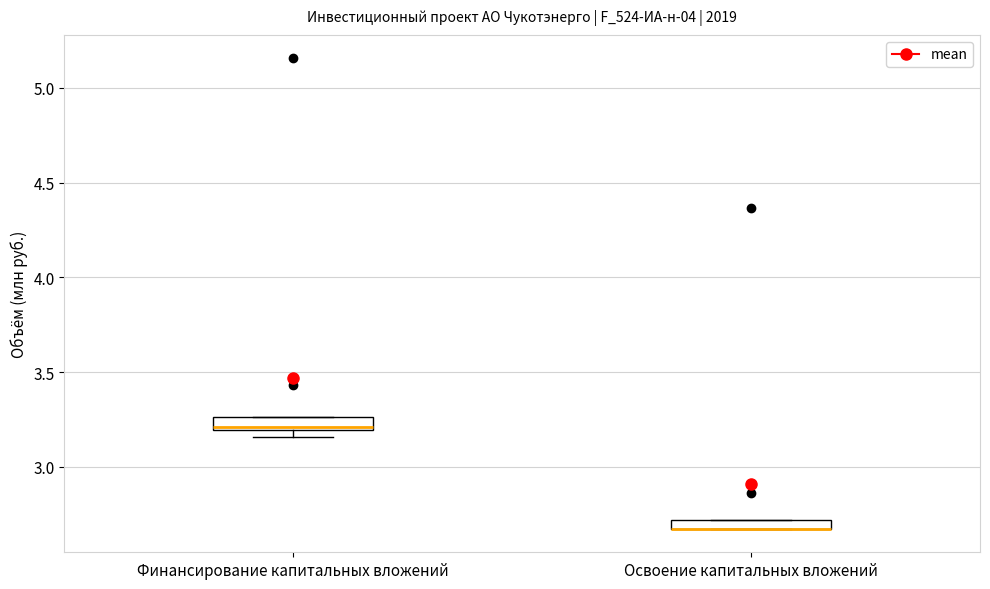

Where is the upper edge of the box for Финансирование капитальных вложений on the y-axis? The values are not printed on the chart, so give them approximately, as read against the axis.

3.25